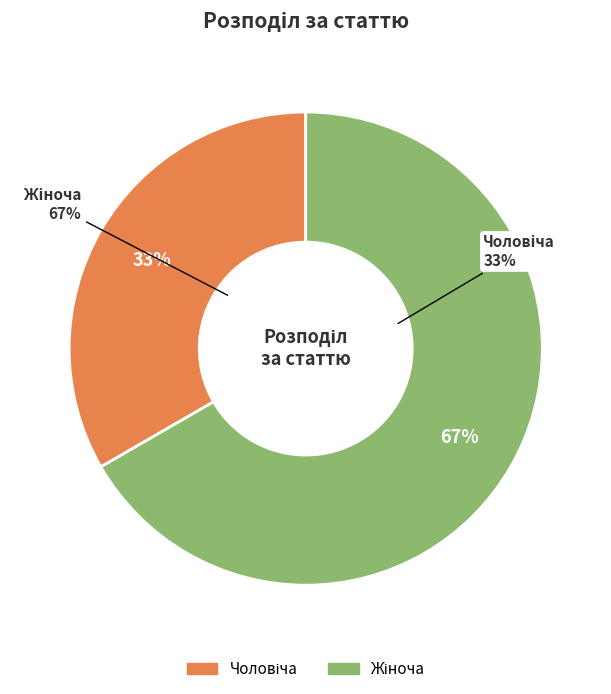

What percentage is the Чоловіча slice, to the nearest percent?

33%